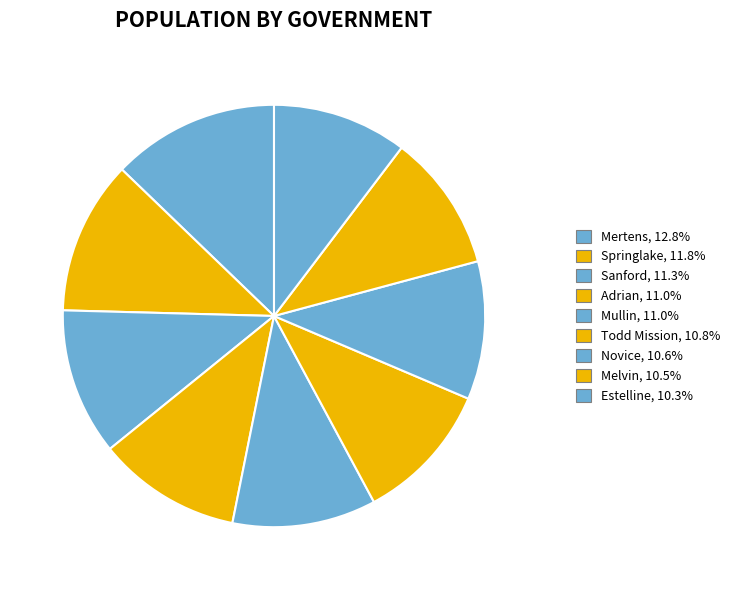

How many segments does this pie chart have?

9